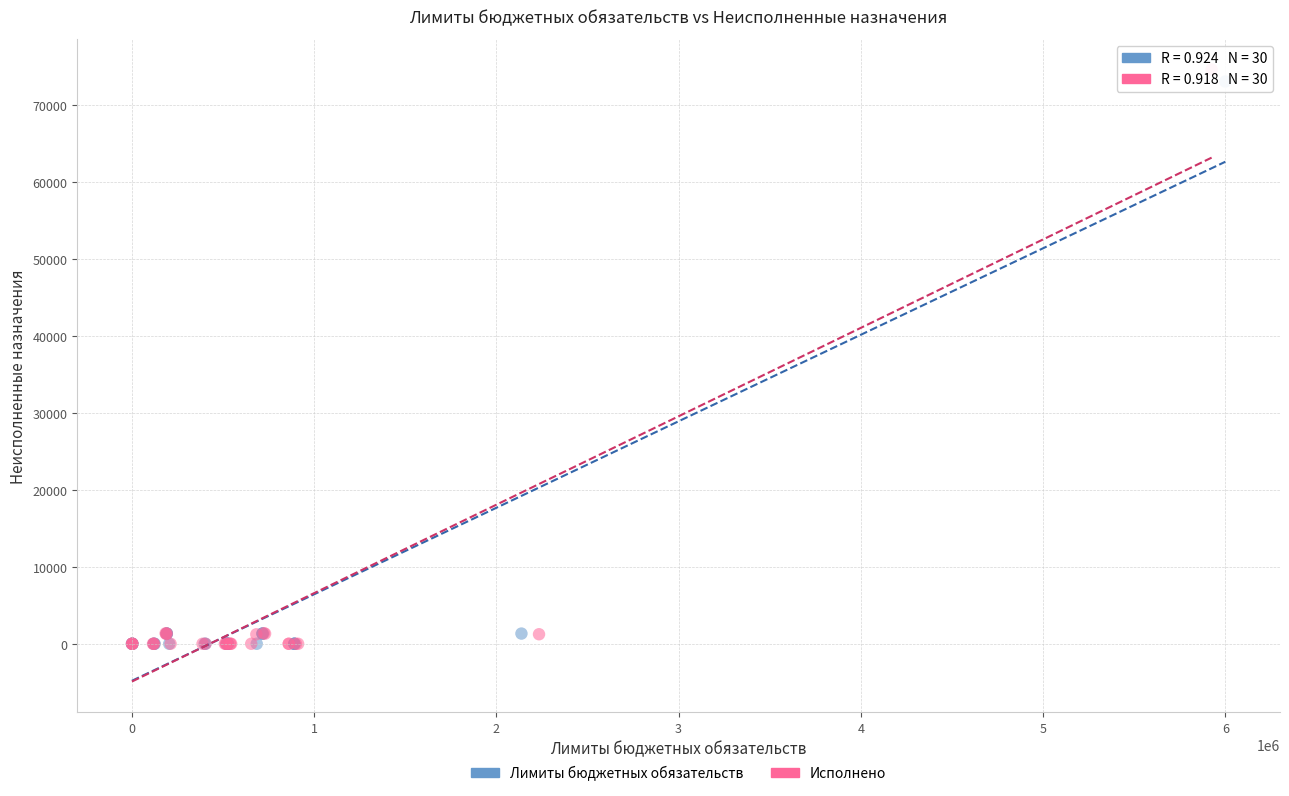

What are all the series names shown in the legend?

Лимиты бюджетных обязательств, Исполнено